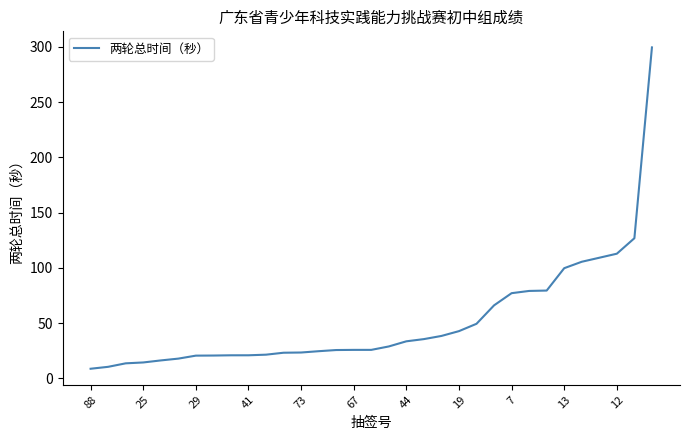

Is this an area chart (filled region under the line)?

No